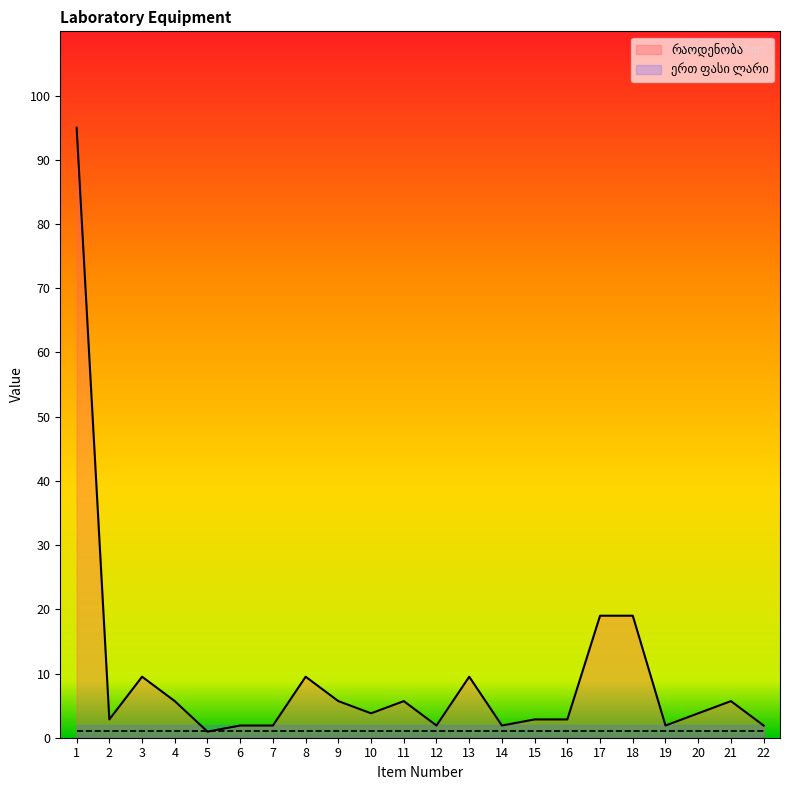

What is the sum of the values at 18 and 7?

20.9